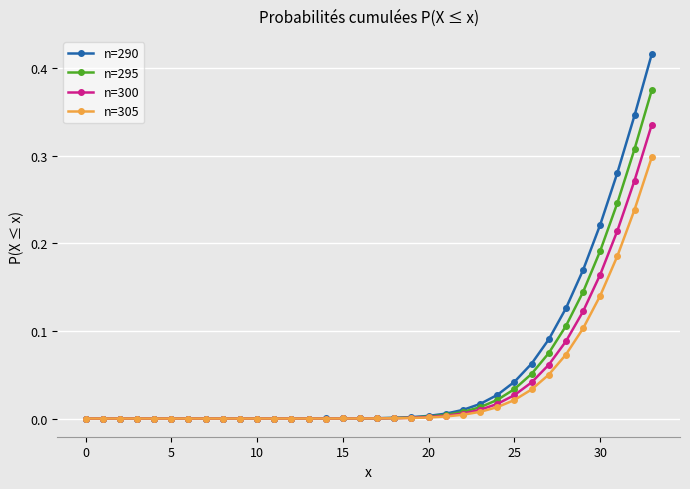

List the series in order of their peak value, highest first.

n=290, n=295, n=300, n=305